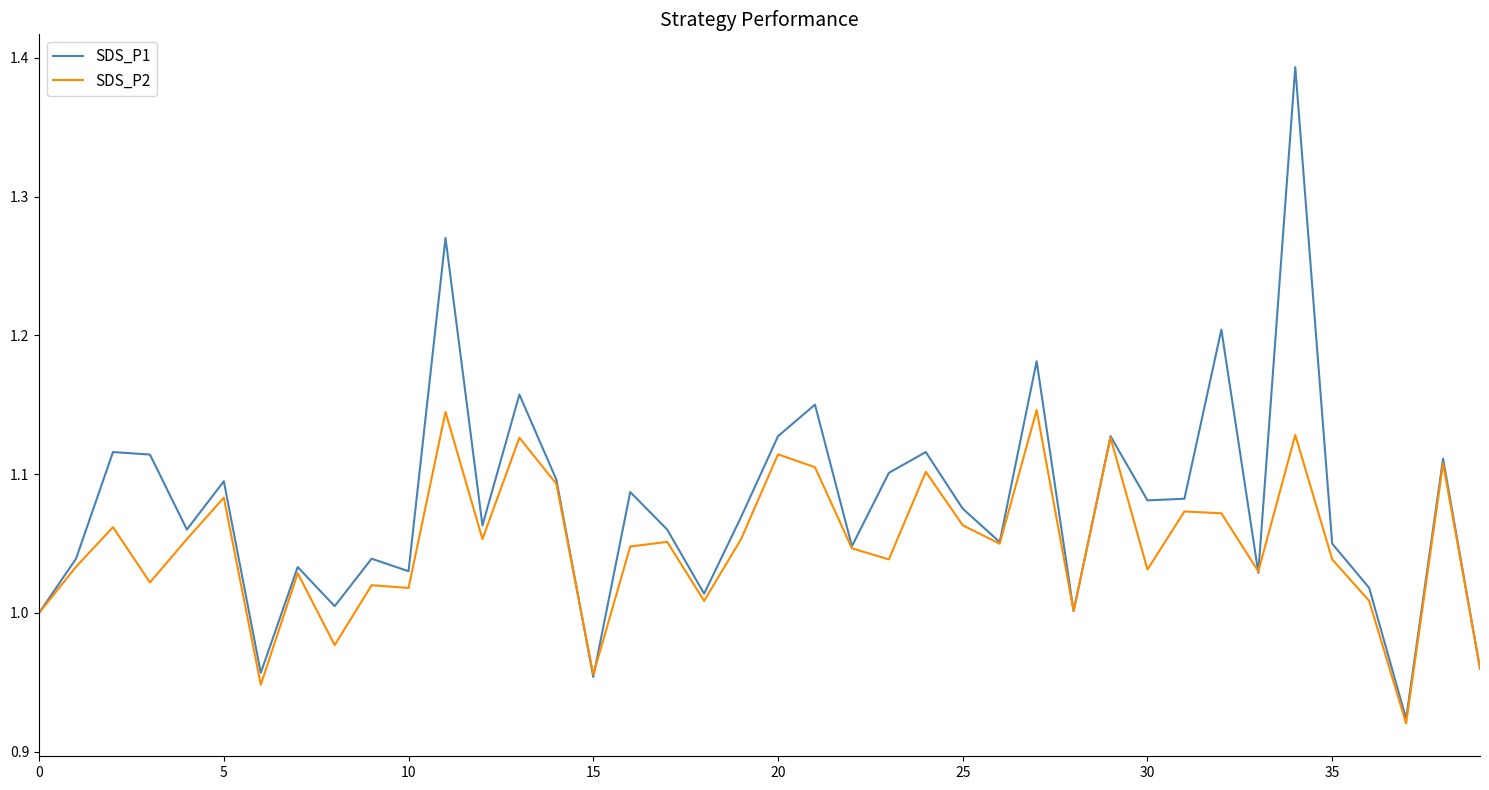

What is the sum of all SDS_P2 values?

41.9